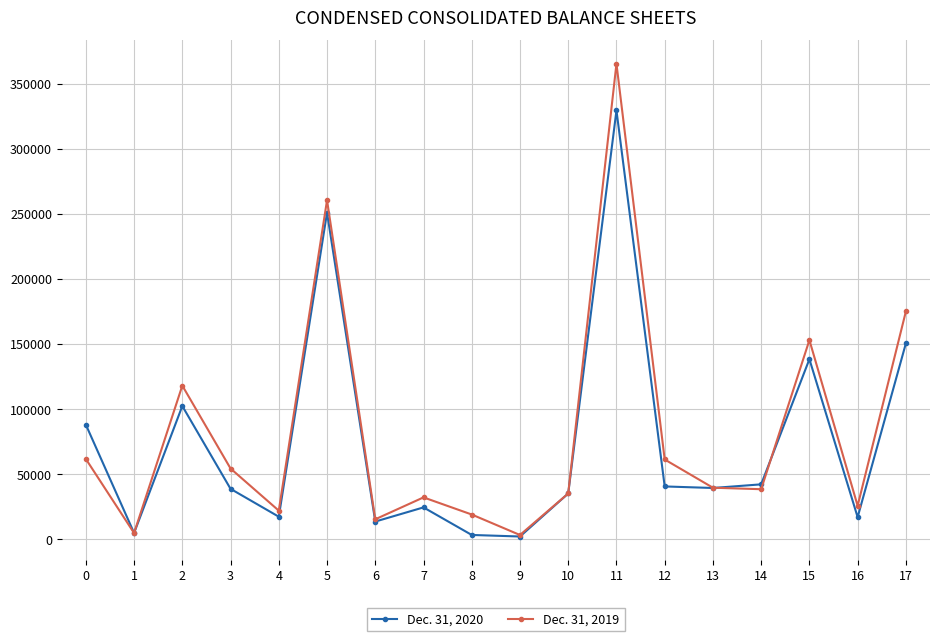

At which category is the sum across all series the highest?

11